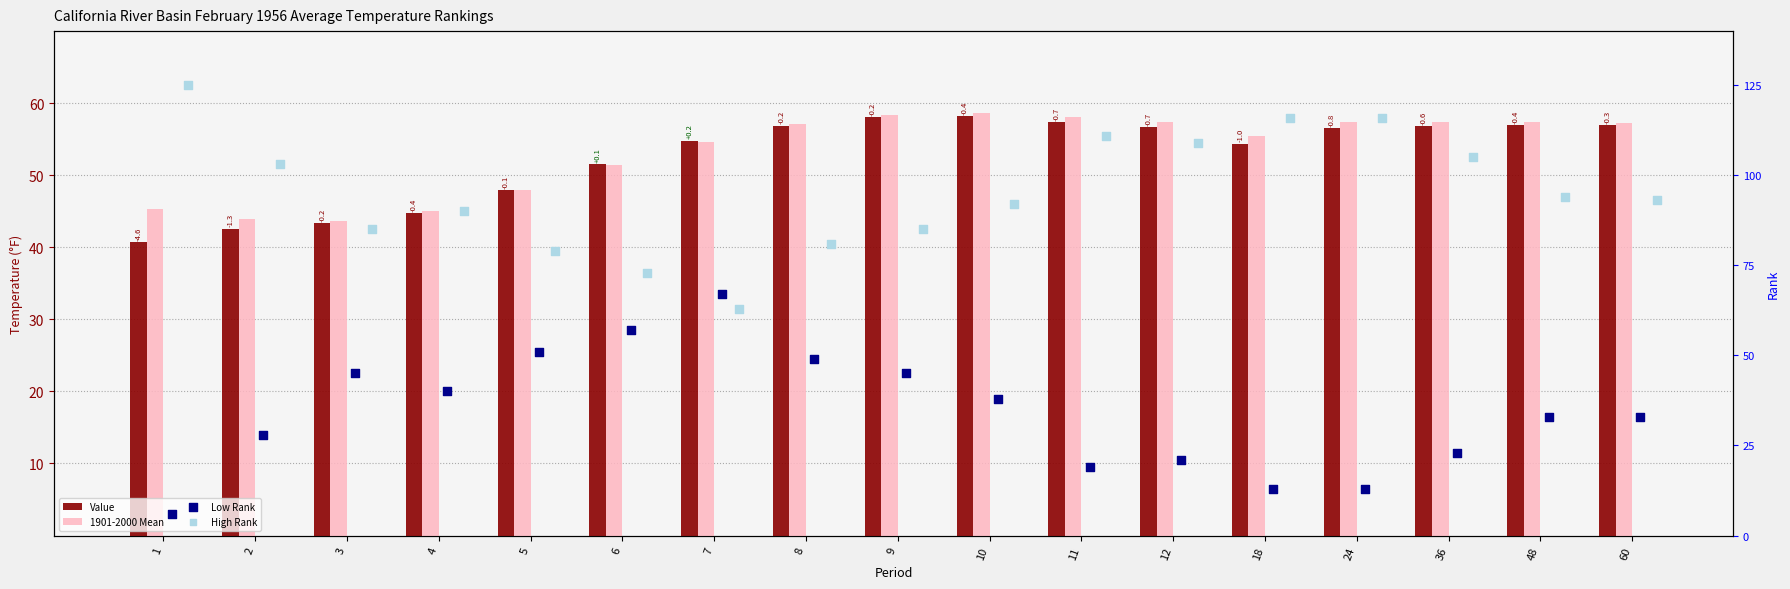

What are all the series names shown in the legend?

Value, 1901-2000 Mean, Low Rank, High Rank